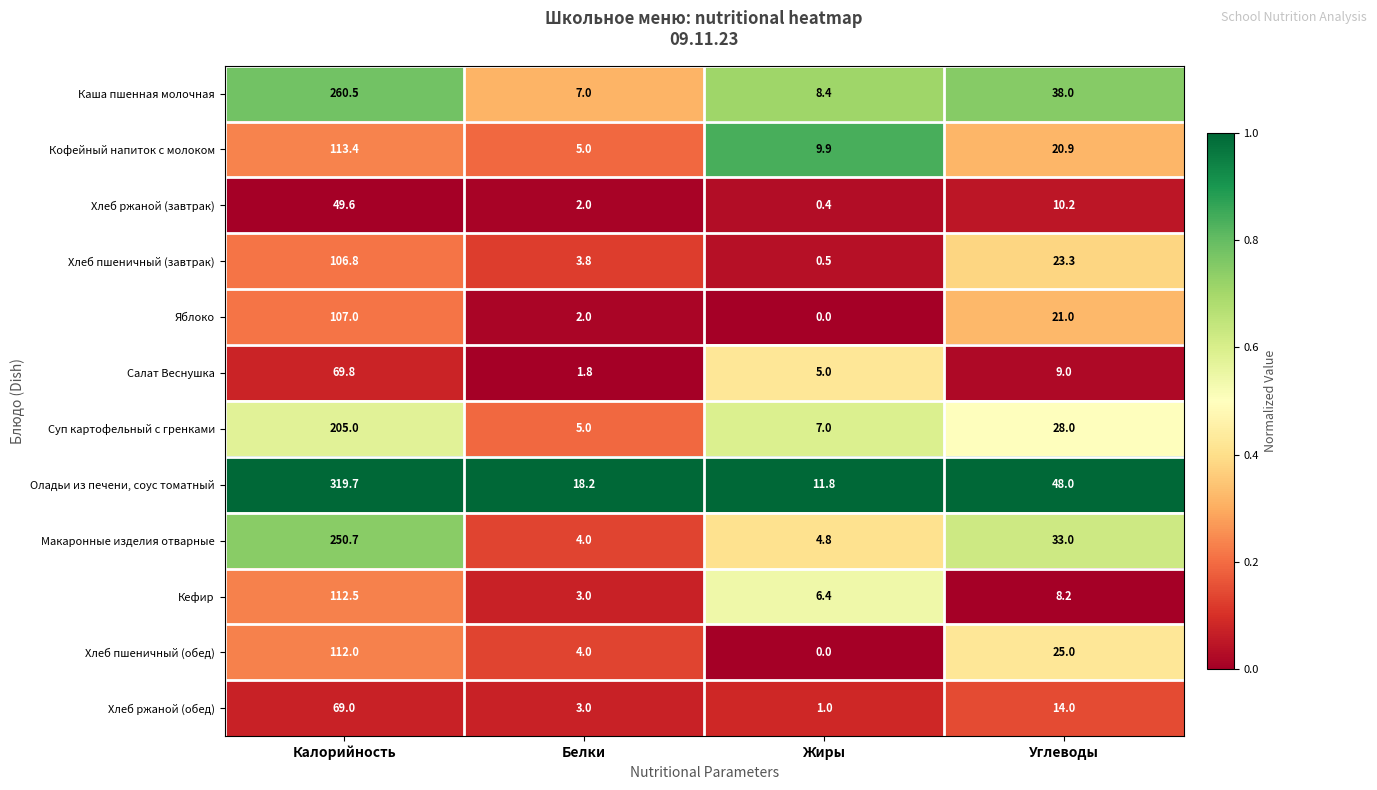

At which category is the sum across all series the highest?

Калорийность